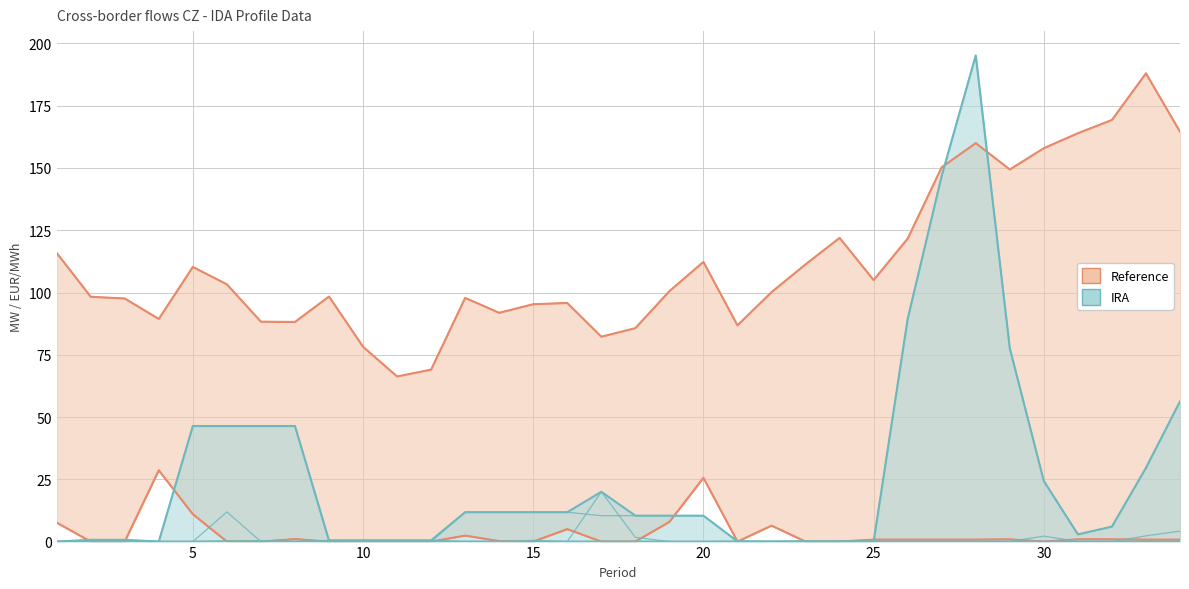

True or false: IRA has more than 2 interior local peaks.

False